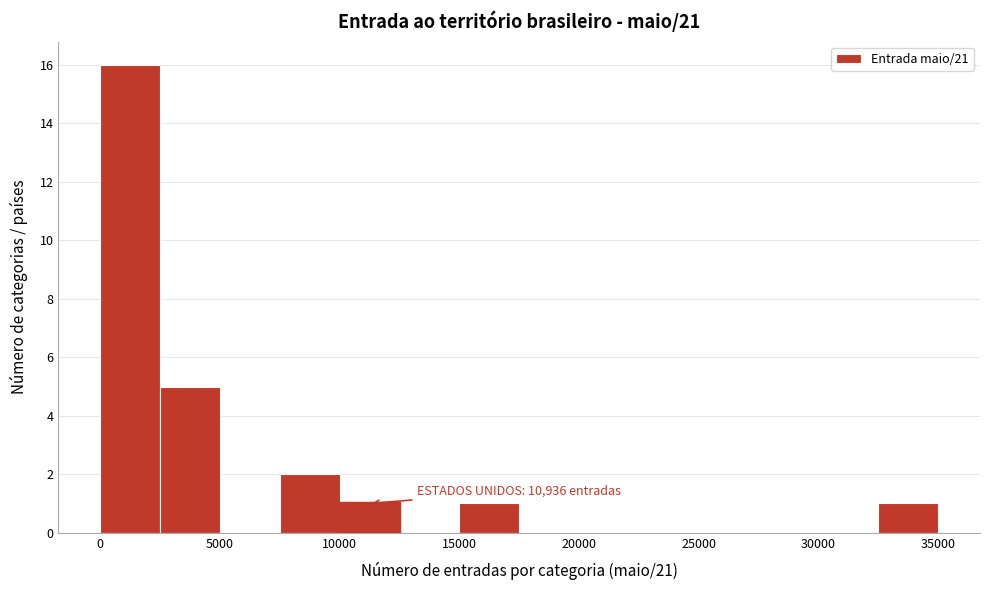

Over which range of the x-axis is the bar tallest?

0 to 2500